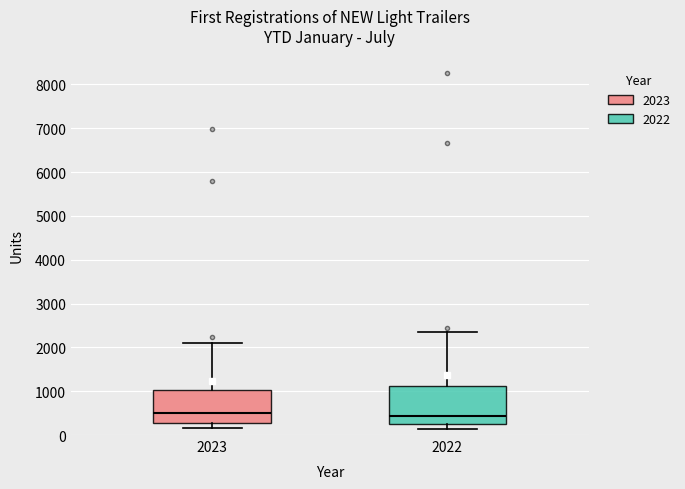

Where is the upper edge of the box at x = 2023 on the y-axis? The values are not printed on the chart, so give them approximately, as read against the axis.

1000